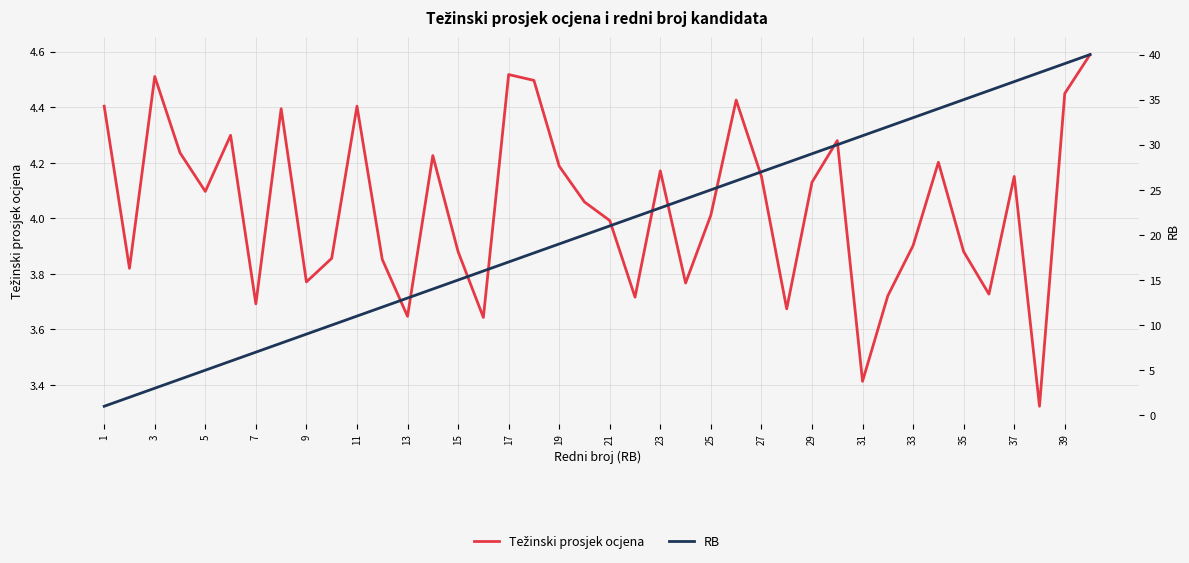

How many interior local valleys does the Težinski prosjek ocjena series have?

12